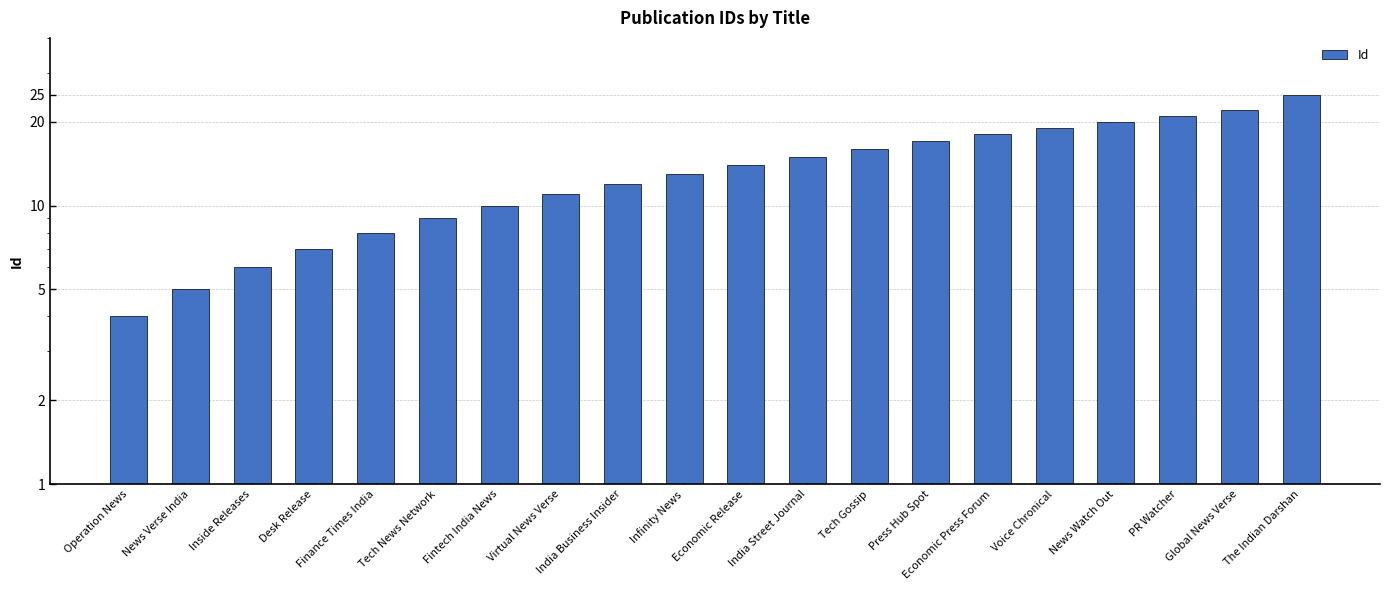

List the labels in order of value, largest first.

The Indian Darshan, Global News Verse, PR Watcher, News Watch Out, Voice Chronical, Economic Press Forum, Press Hub Spot, Tech Gossip, India Street Journal, Economic Release, Infinity News, India Business Insider, Virtual News Verse, Fintech India News, Tech News Network, Finance Times India, Desk Release, Inside Releases, News Verse India, Operation News